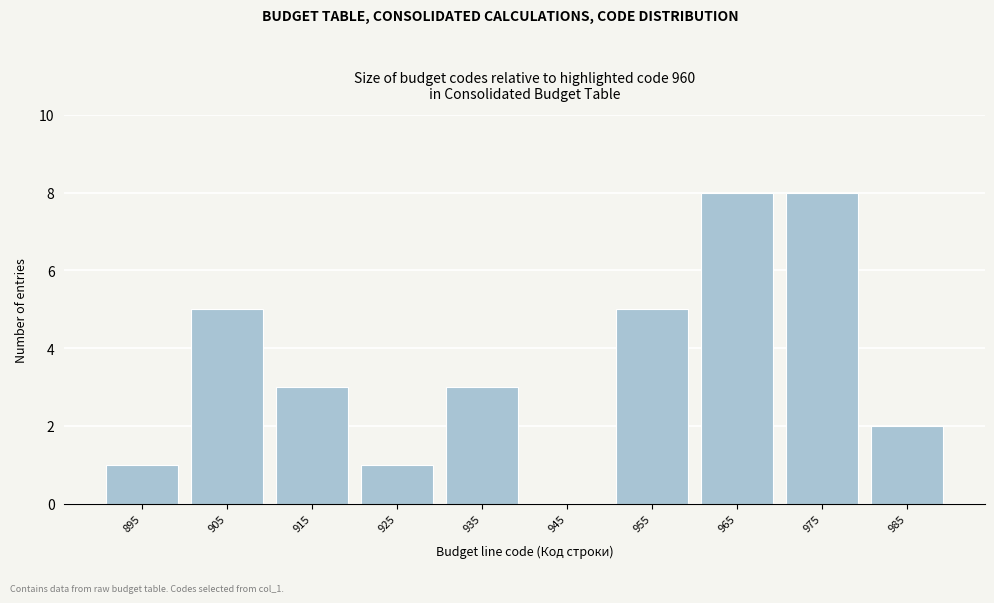

Reading left to right, what are all the values shown in this chart?

895=1	905=5	915=3	925=1	935=3	945=0	955=5	965=8	975=8	985=2